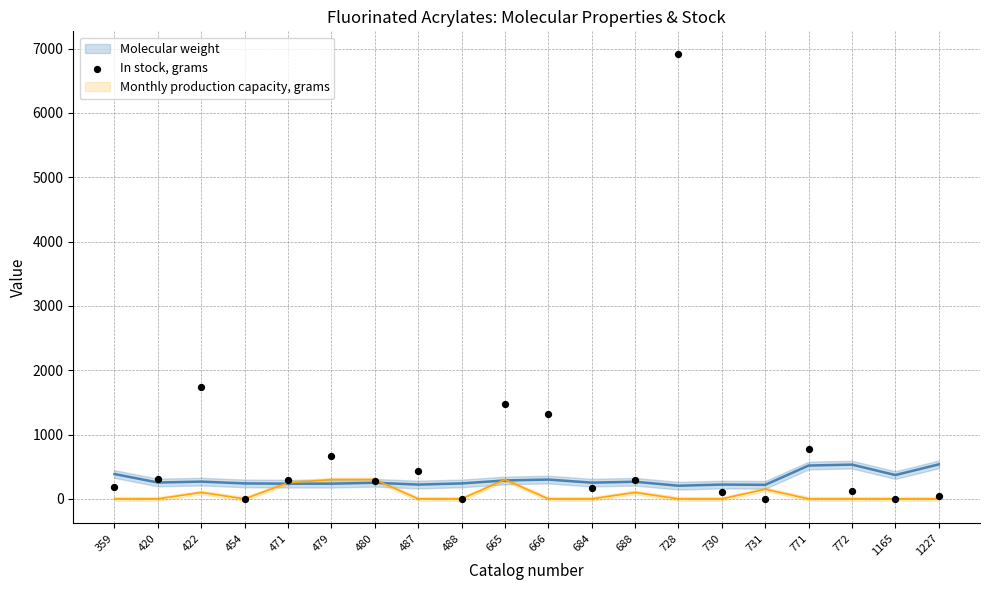

What is the range of Y values (max minus min)?

6920